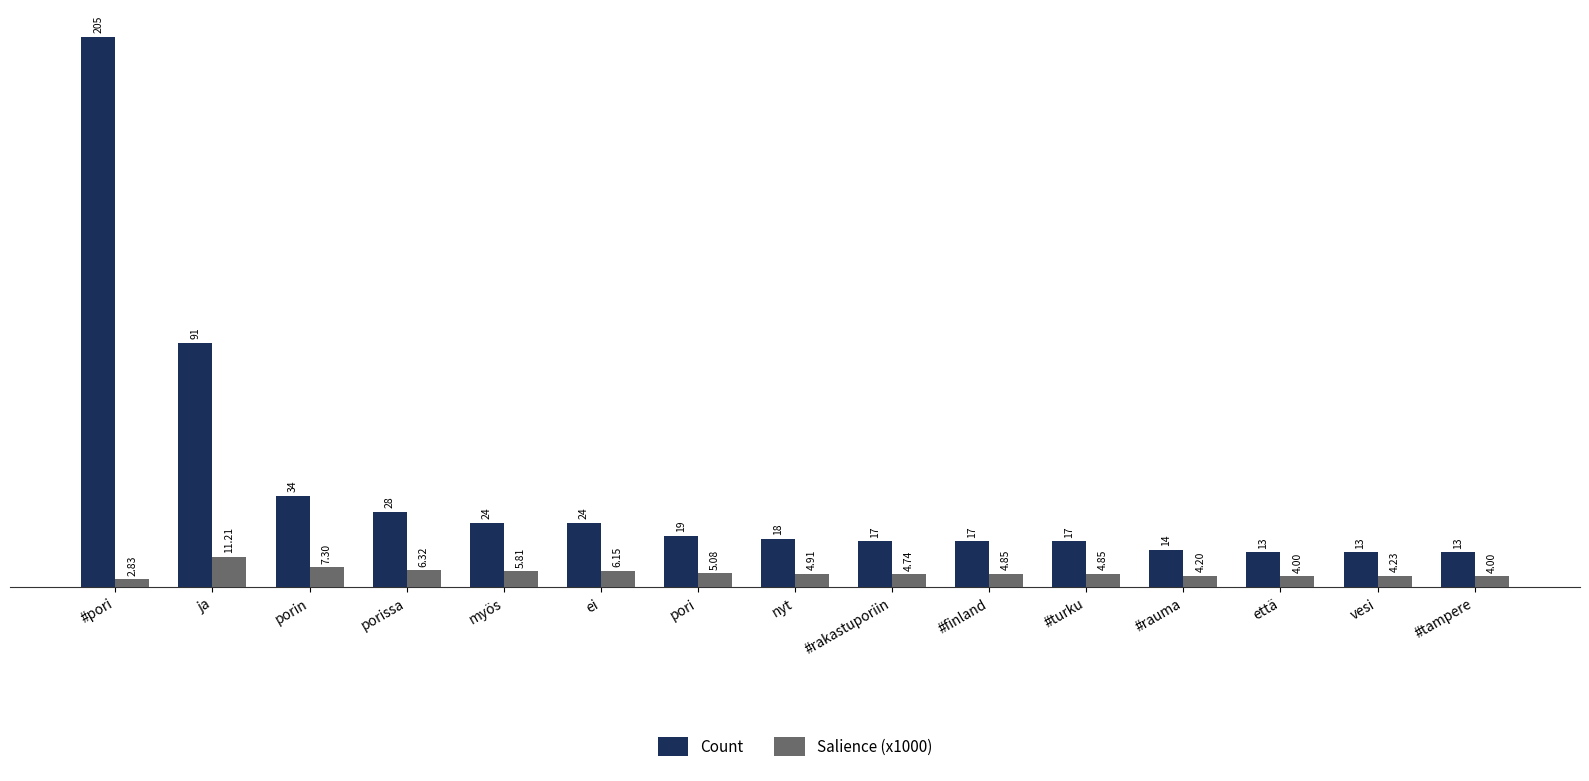

What is the value of the Count bar at the 13th from the left?

13.0